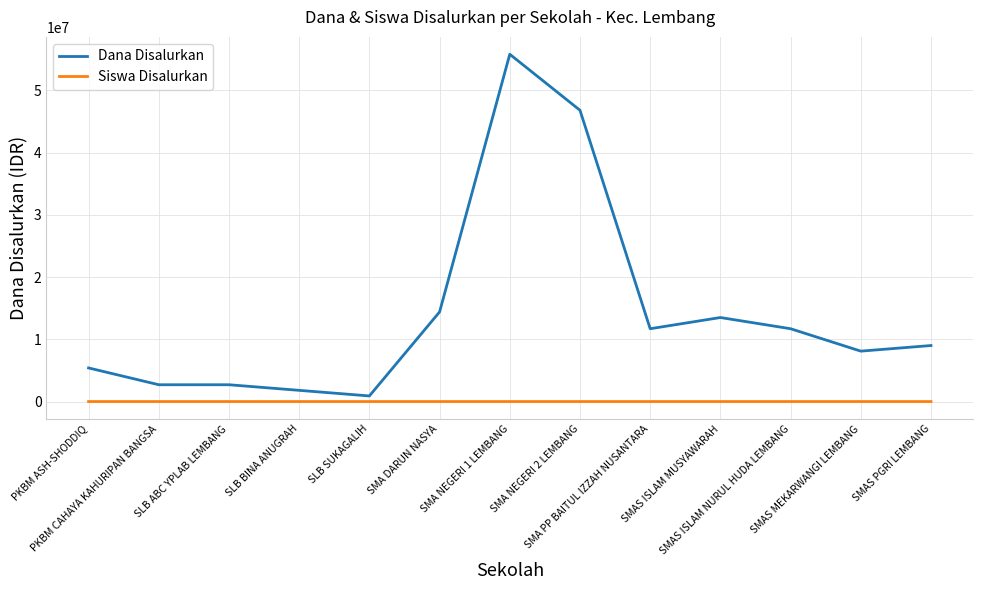

What is the lowest value of the Siswa Disalurkan series?

1